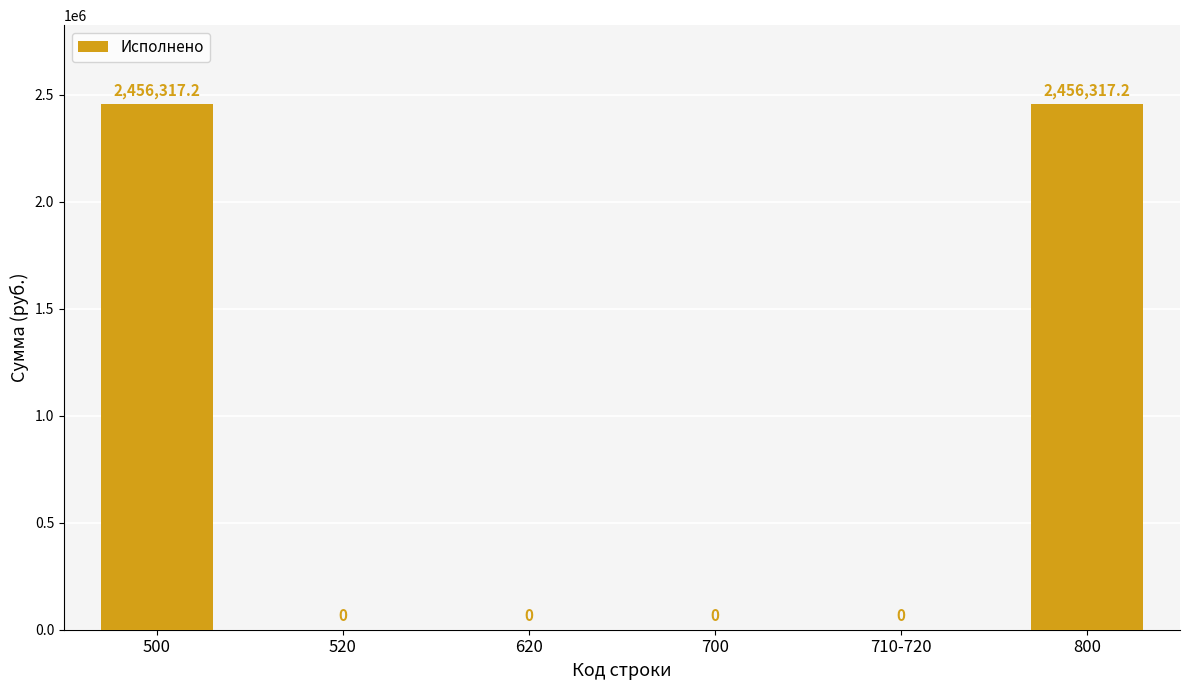

Reading left to right, extract all data points from this chart.

2456317.2	0.0	0.0	0.0	0.0	2456317.2